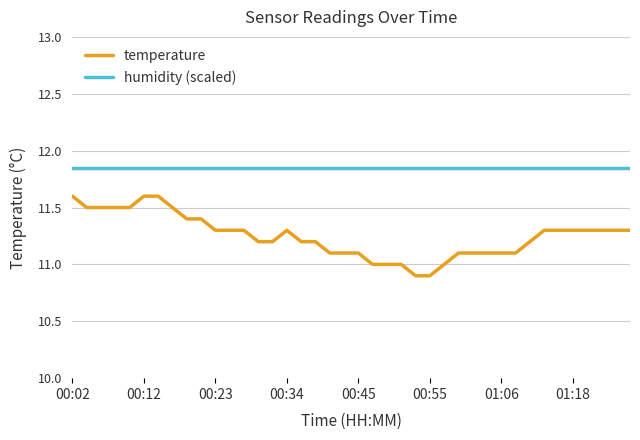

What is the smallest value displayed?

10.9